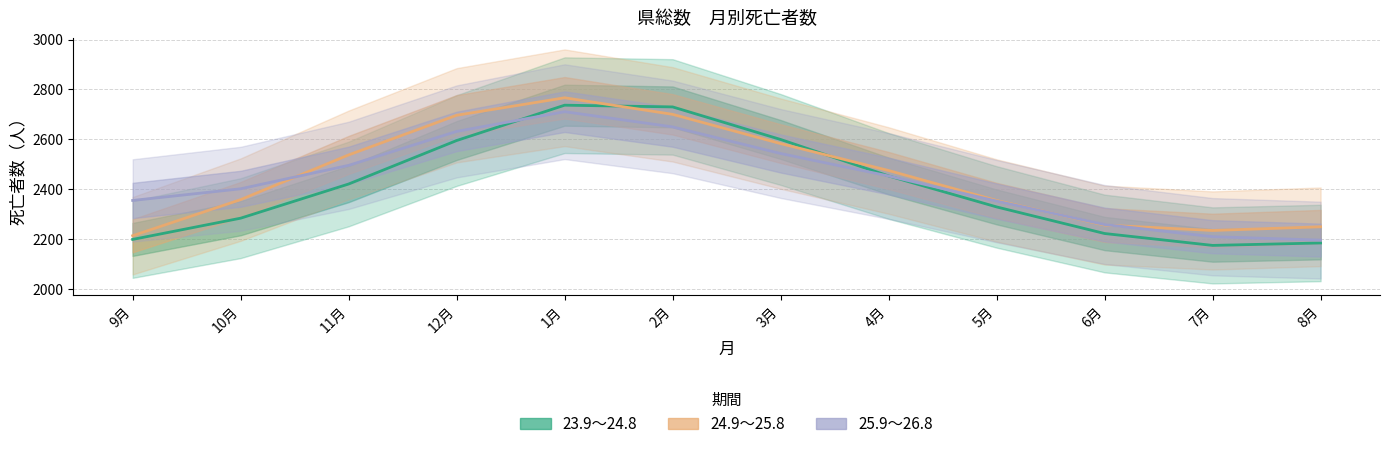

What is the sum of all 25.9～26.8 values?

29262.0